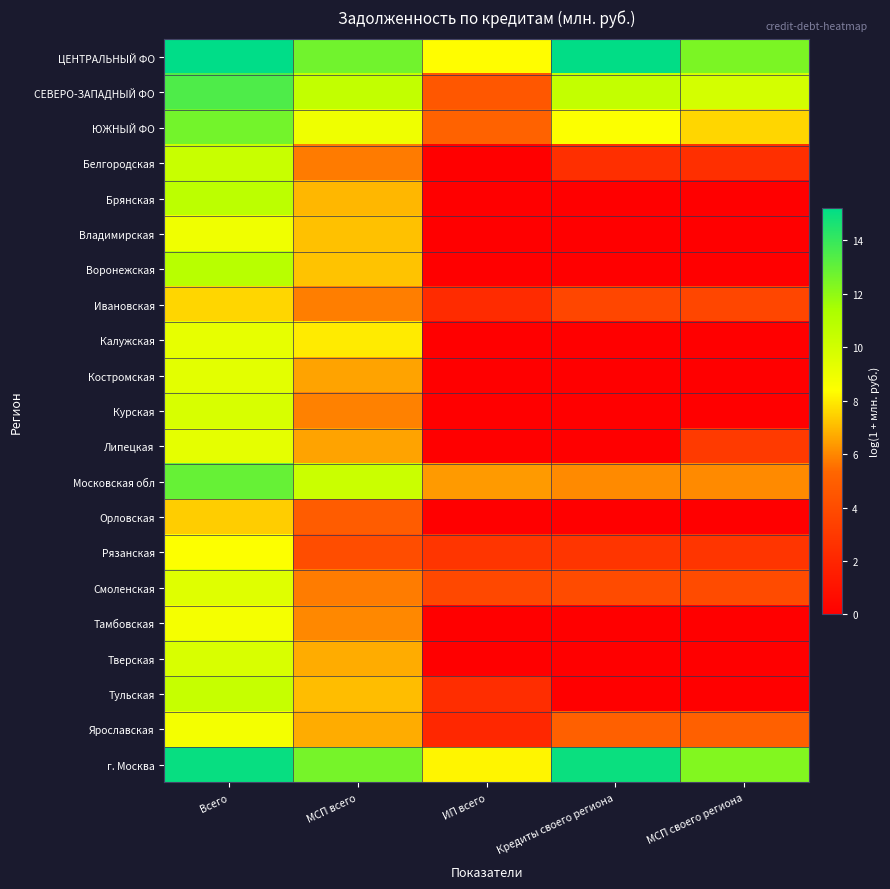

Reading right to left, extract all data points from this chart.

ЦЕНТРАЛЬНЫЙ ФО: МСП своего региона=12.5	Кредиты своего региона=15.2	ИП всего=8.4	МСП всего=12.7	Всего=15.2
СЕВЕРО-ЗАПАДНЫЙ ФО: МСП своего региона=9.9	Кредиты своего региона=10.5	ИП всего=4.6	МСП всего=10.6	Всего=13.5
ЮЖНЫЙ ФО: МСП своего региона=7.6	Кредиты своего региона=8.5	ИП всего=5.1	МСП всего=8.9	Всего=12.6
Белгородская: МСП своего региона=2.5	Кредиты своего региона=2.5	ИП всего=0.0	МСП всего=5.7	Всего=10.3
Брянская: МСП своего региона=0.0	Кредиты своего региона=0.0	ИП всего=0.0	МСП всего=6.9	Всего=10.7
Владимирская: МСП своего региона=0.0	Кредиты своего региона=0.0	ИП всего=0.0	МСП всего=7.2	Всего=8.9
Воронежская: МСП своего региона=0.0	Кредиты своего региона=0.0	ИП всего=0.0	МСП всего=7.2	Всего=10.9
Ивановская: МСП своего региона=3.7	Кредиты своего региона=3.7	ИП всего=2.3	МСП всего=5.8	Всего=7.6
Калужская: МСП своего региона=0.0	Кредиты своего региона=0.0	ИП всего=0.0	МСП всего=8.0	Всего=9.2
Костромская: МСП своего региона=0.0	Кредиты своего региона=0.0	ИП всего=0.0	МСП всего=6.6	Всего=9.4
Курская: МСП своего региона=0.0	Кредиты своего региона=0.0	ИП всего=0.0	МСП всего=5.9	Всего=9.8
Липецкая: МСП своего региона=3.0	Кредиты своего региона=0.0	ИП всего=0.0	МСП всего=6.6	Всего=9.3
Московская обл: МСП своего региона=6.1	Кредиты своего региона=6.1	ИП всего=6.4	МСП всего=10.3	Всего=12.9
Орловская: МСП своего региона=0.0	Кредиты своего региона=0.0	ИП всего=0.0	МСП всего=4.9	Всего=7.4
Рязанская: МСП своего региона=2.8	Кредиты своего региона=2.8	ИП всего=2.8	МСП всего=4.1	Всего=8.4
Смоленская: МСП своего региона=4.0	Кредиты своего региона=4.0	ИП всего=3.8	МСП всего=5.8	Всего=9.5
Тамбовская: МСП своего региона=0.0	Кредиты своего региона=0.0	ИП всего=0.0	МСП всего=6.0	Всего=8.7
Тверская: МСП своего региона=0.0	Кредиты своего региона=0.0	ИП всего=0.0	МСП всего=6.7	Всего=9.8
Тульская: МСП своего региона=0.0	Кредиты своего региона=0.0	ИП всего=2.4	МСП всего=7.1	Всего=10.4
Ярославская: МСП своего региона=5.0	Кредиты своего региона=5.0	ИП всего=2.1	МСП всего=6.7	Всего=8.8
г. Москва: МСП своего региона=12.3	Кредиты своего региона=15.0	ИП всего=8.2	МСП всего=12.6	Всего=15.1